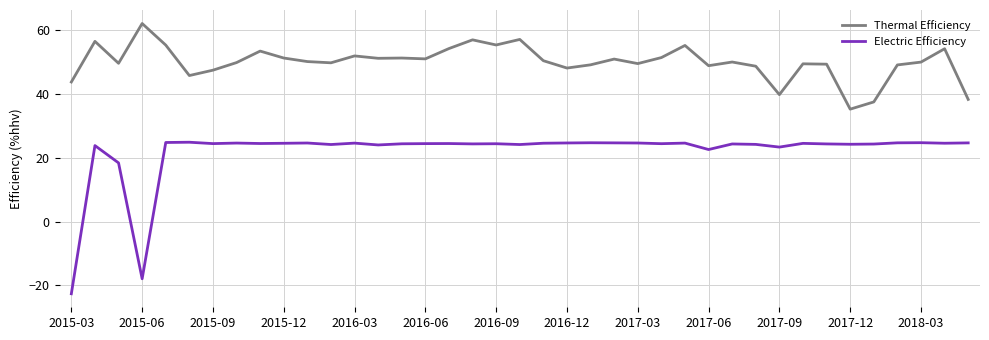

What is the lowest value of the Electric Efficiency series?

-22.6